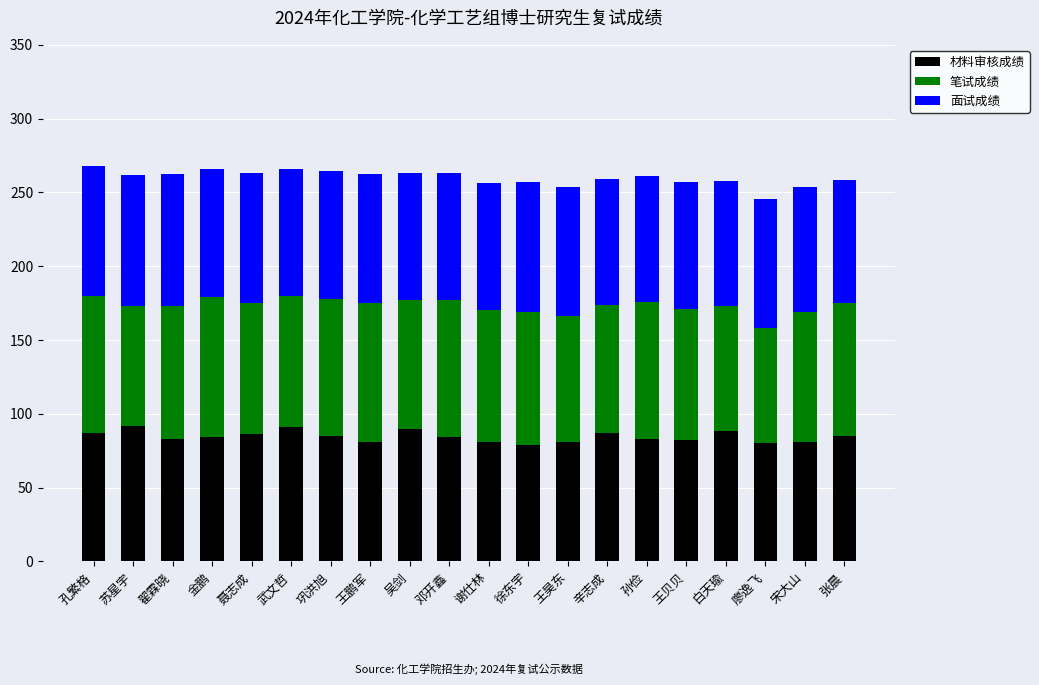

What is the minimum value for 材料审核成绩?

79.0